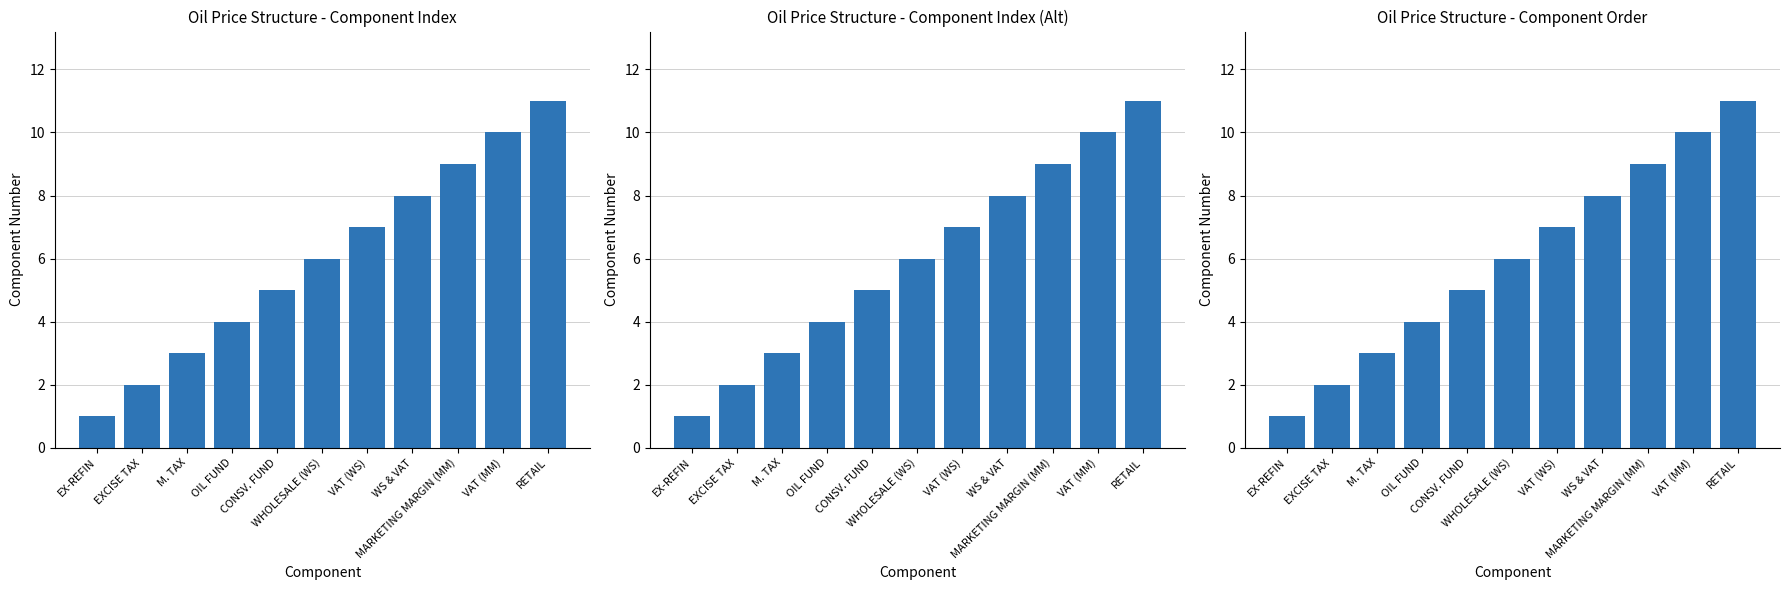

Reading right to left, extract all data points from this chart.

RETAIL=11	VAT (MM)=10	MARKETING MARGIN (MM)=9	WS & VAT=8	VAT (WS)=7	WHOLESALE (WS)=6	CONSV. FUND=5	OIL FUND=4	M. TAX=3	EXCISE TAX=2	EX-REFIN=1